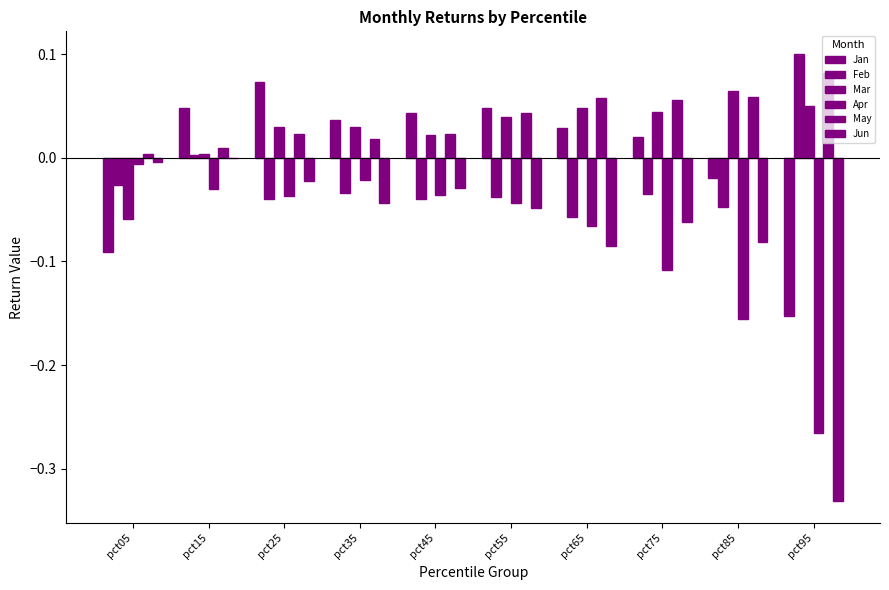

Reading right to left, transcribe all the data shown in this chart.

Jan: -0.2	-0.0	0.0	0.0	0.0	0.0	0.0	0.1	0.0	-0.1
Feb: 0.1	-0.0	-0.0	-0.1	-0.0	-0.0	-0.0	-0.0	0.0	-0.0
Mar: 0.1	0.1	0.0	0.0	0.0	0.0	0.0	0.0	0.0	-0.1
Apr: -0.3	-0.2	-0.1	-0.1	-0.0	-0.0	-0.0	-0.0	-0.0	-0.0
May: 0.1	0.1	0.1	0.1	0.0	0.0	0.0	0.0	0.0	0.0
Jun: -0.3	-0.1	-0.1	-0.1	-0.0	-0.0	-0.0	-0.0	-0.0	-0.0